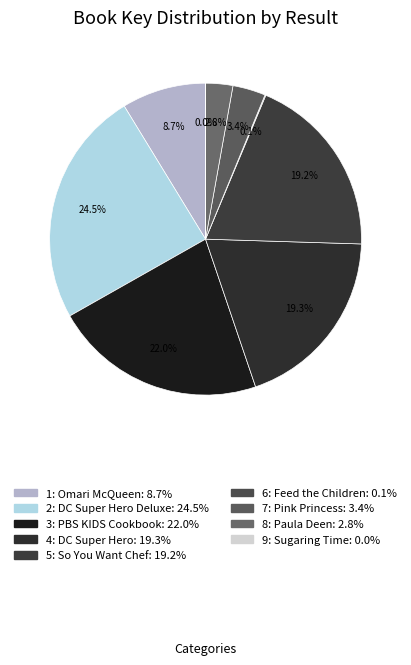

Count the number of slices in the pie.

9